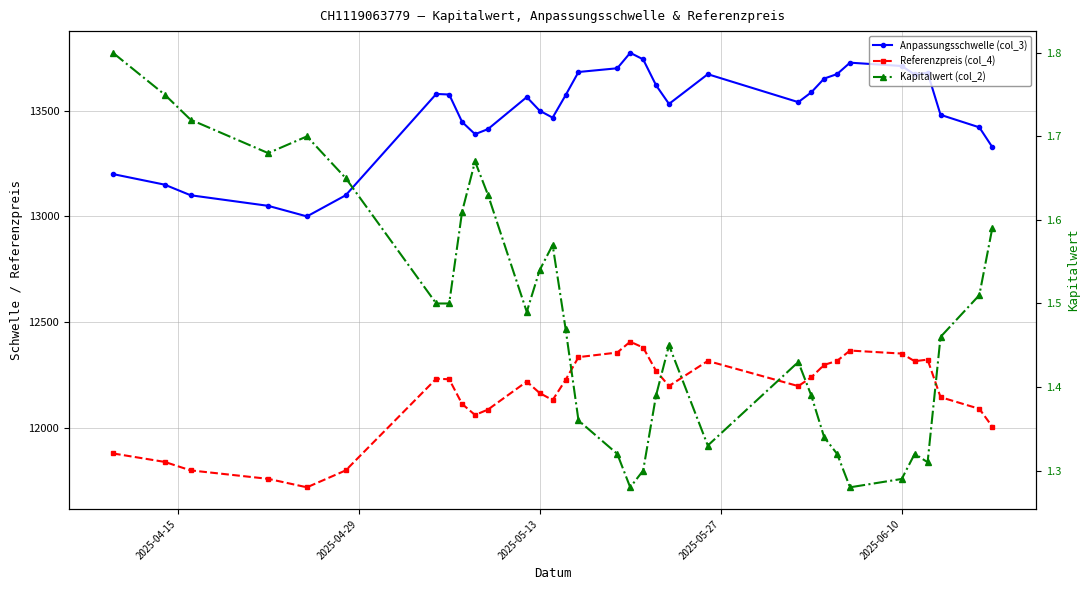

Reading right to left, what are all the values shown in this chart?

Anpassungsschwelle (col_3): 13327.8	13420.9	13480.0	13679.0	13670.5	13710.6	13726.4	13672.6	13651.3	13586.0	13540.0	13671.9	13531.5	13619.6	13742.2	13772.9	13700.0	13682.4	13572.3	13466.7	13499.4	13563.8	13412.6	13388.5	13446.3	13575.9	13578.7	13100.0	13000.0	13050.0	13100.0	13150.0	13200.0
Referenzpreis (col_4): 12007.1	12090.9	12146.0	12323.4	12315.8	12351.9	12366.2	12317.6	12298.5	12239.6	12198.2	12317.1	12198.7	12270.0	12380.4	12408.0	12356.8	12335.1	12227.3	12132.2	12165.3	12219.6	12087.3	12061.7	12113.8	12230.6	12233.0	11800.0	11720.0	11760.0	11800.0	11840.0	11880.0
Kapitalwert (col_2): 1.6	1.5	1.5	1.3	1.3	1.3	1.3	1.3	1.3	1.4	1.4	1.3	1.4	1.4	1.3	1.3	1.3	1.4	1.5	1.6	1.5	1.5	1.6	1.7	1.6	1.5	1.5	1.6	1.7	1.7	1.7	1.8	1.8